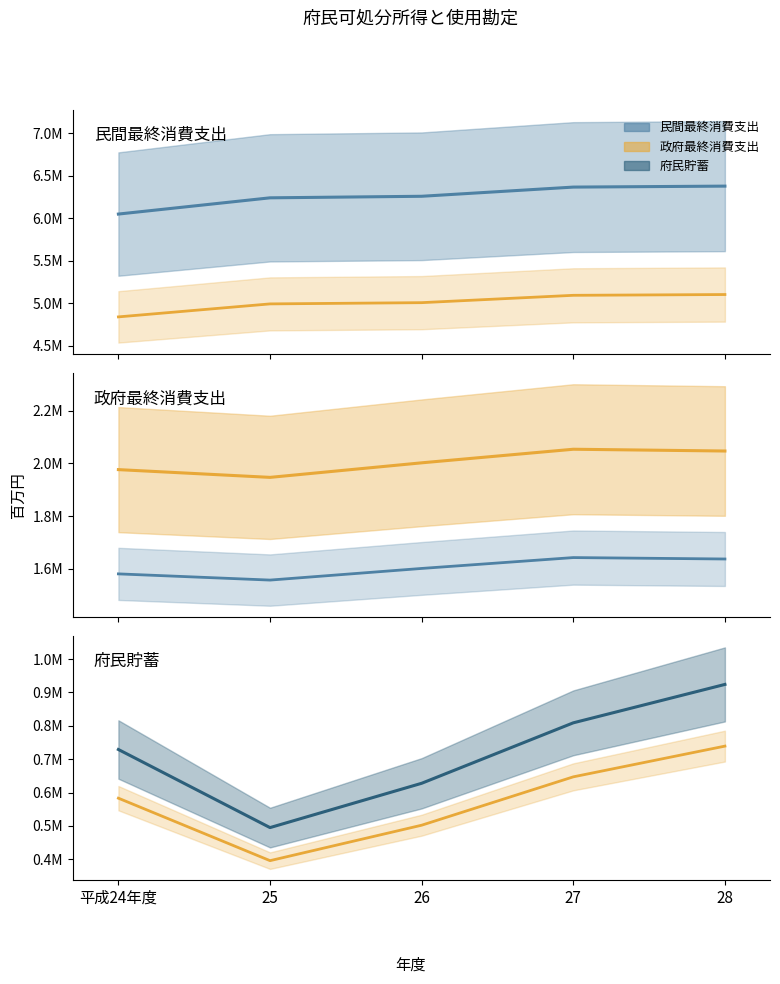

Reading left to right, transcribe all the data shown in this chart.

民間最終消費支出: 平成24年度=6051103.0	25=6242216.0	26=6260453.0	27=6368534.0	28=6379937.0
民間最終消費支出 シナリオ: 平成24年度=4840882.4	25=4993772.8	26=5008362.4	27=5094827.2	28=5103949.6
政府最終消費支出: 平成24年度=1976117.0	25=1946722.0	26=2001880.0	27=2053370.0	28=2046651.0
政府最終消費支出 シナリオ: 平成24年度=1580893.6	25=1557377.6	26=1601504.0	27=1642696.0	28=1637320.8
府民貯蓄: 平成24年度=729109.0	25=495172.0	26=627892.0	27=808983.0	28=924021.0
府民貯蓄 シナリオ: 平成24年度=583287.2	25=396137.6	26=502313.6	27=647186.4	28=739216.8